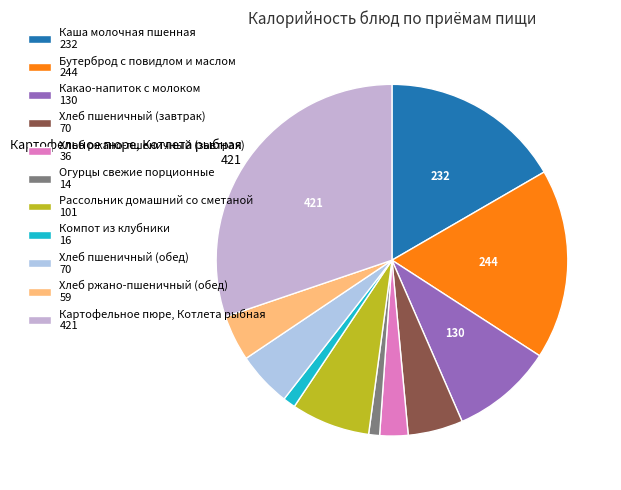

Which slice is the smallest?

Огурцы свежие порционные